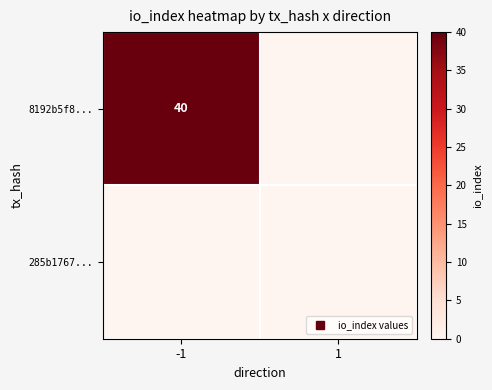

What is the average value of the 8192b5f8... series?

20